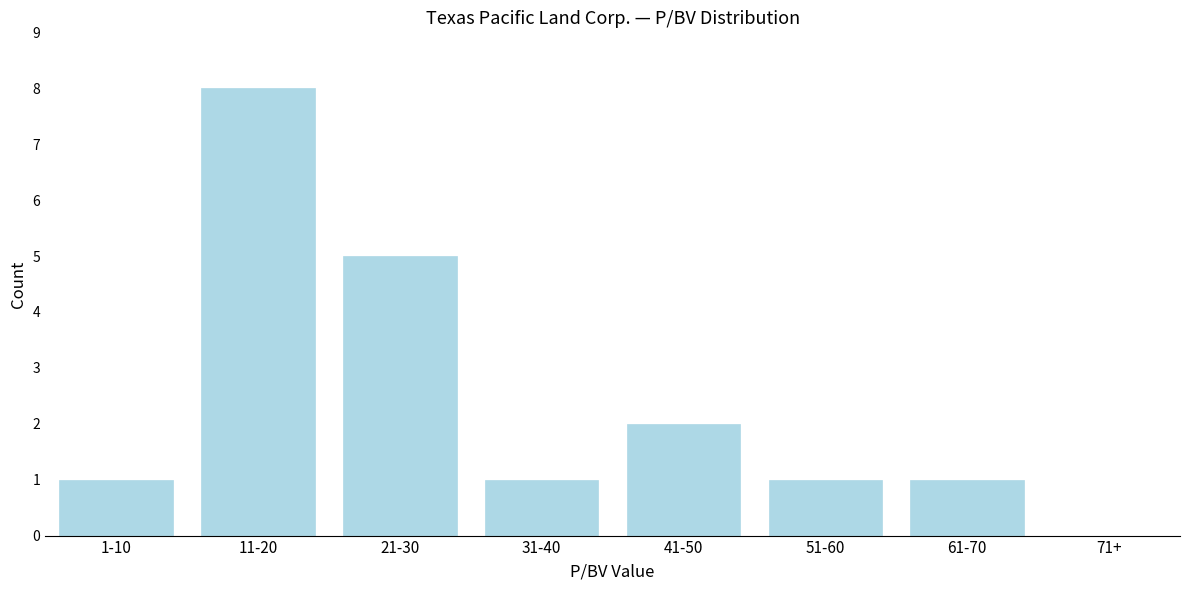

Reading left to right, list all the values displayed in this chart.

1-10=1	11-20=8	21-30=5	31-40=1	41-50=2	51-60=1	61-70=1	71+=0